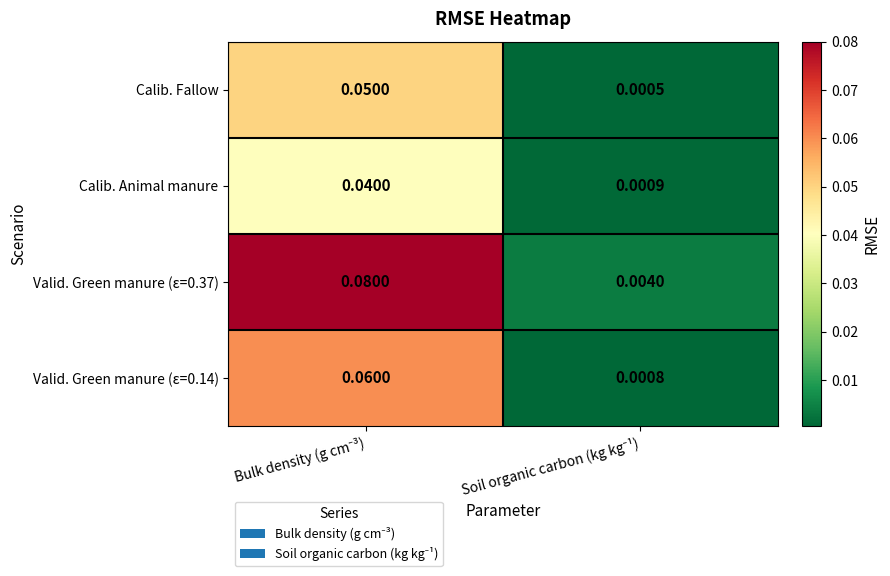

Which series has the largest range (max minus min)?

Valid. Green manure (ε=0.37)